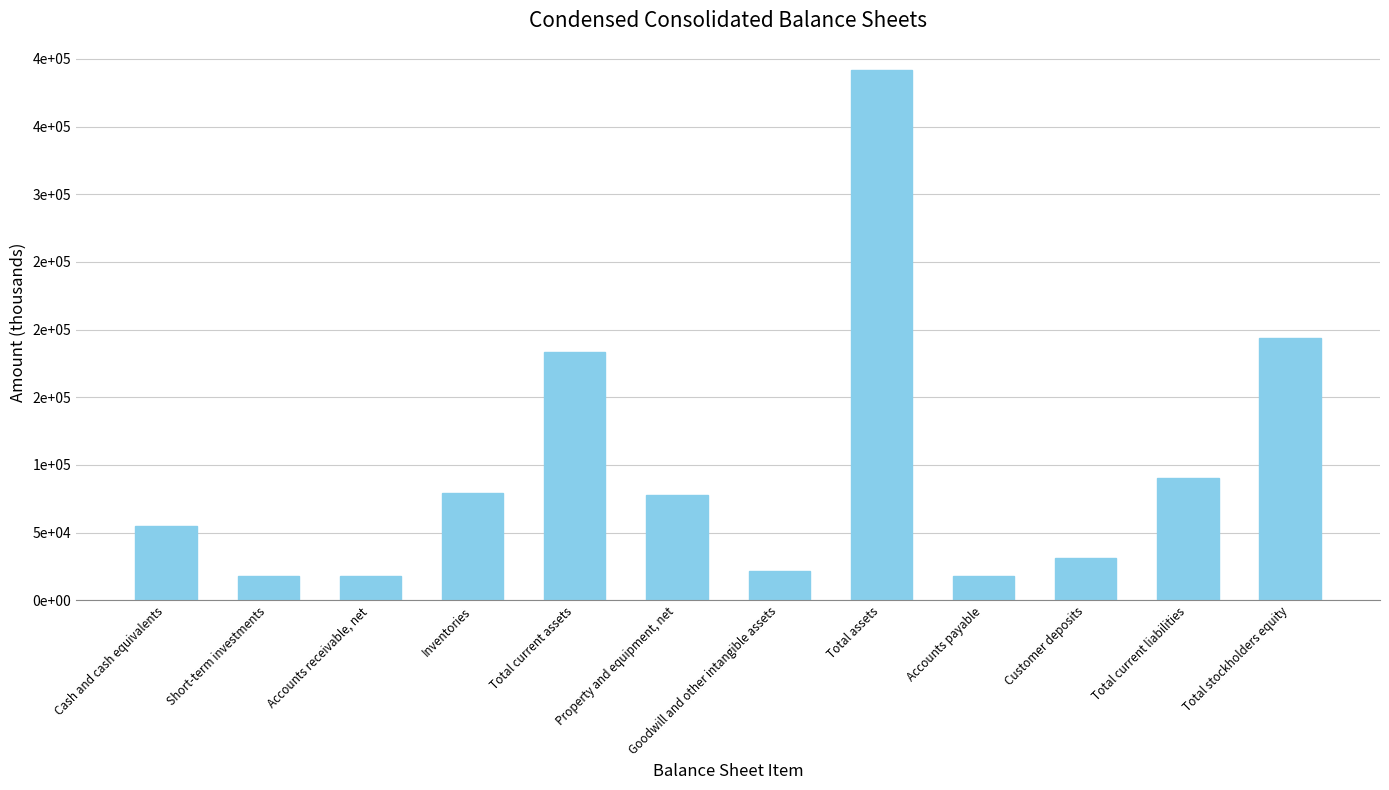

Does the chart contain any negative values?

No